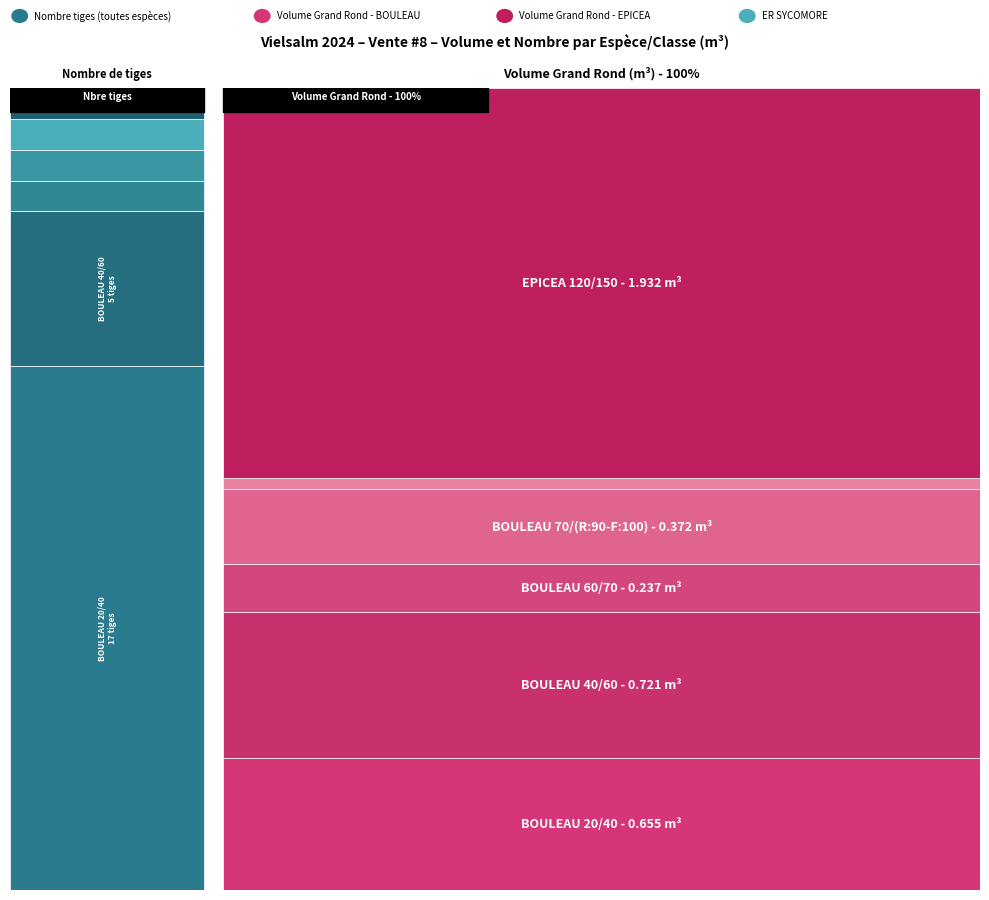

Reading left to right, transcribe all the data shown in this chart.

produit_vtgr: 0.7	0.7	0.2	0.4	0.1	1.9
produit_nbre: 17.0	5.0	1.0	1.0	1.0	1.0